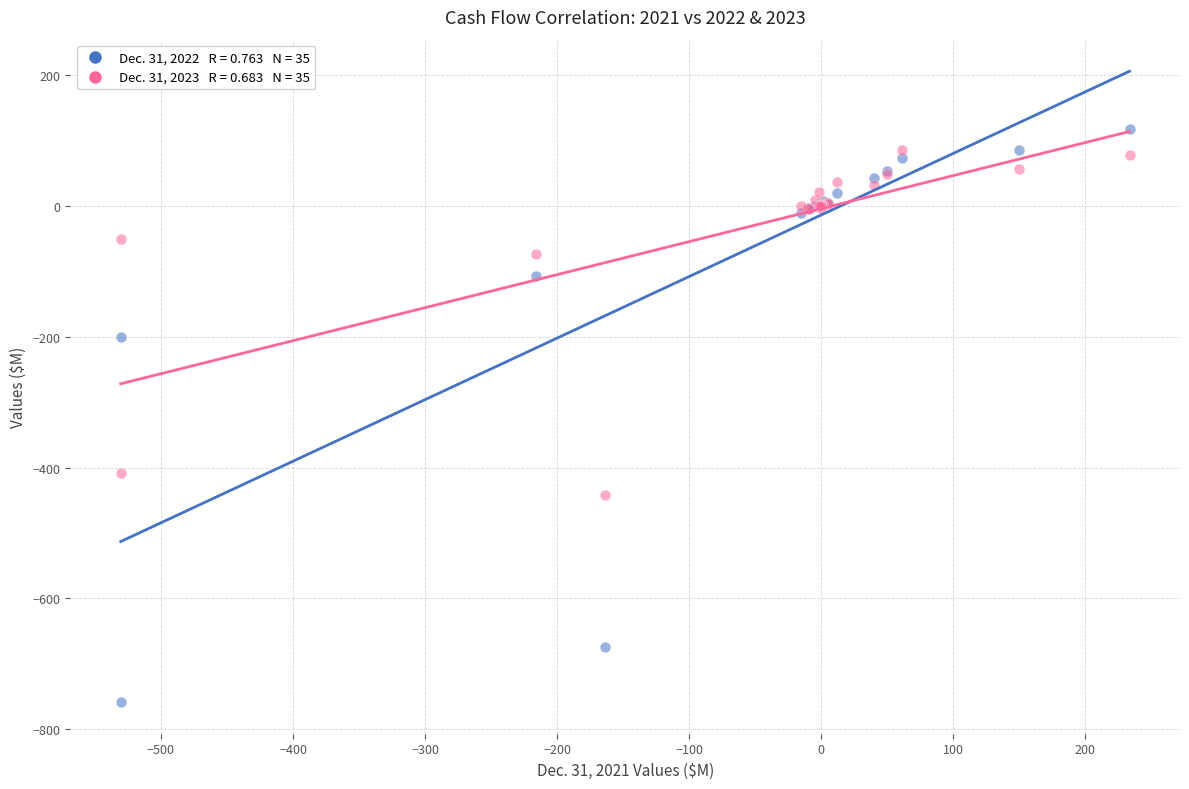

Across all series, what Y value is closest to -320?

-407.7